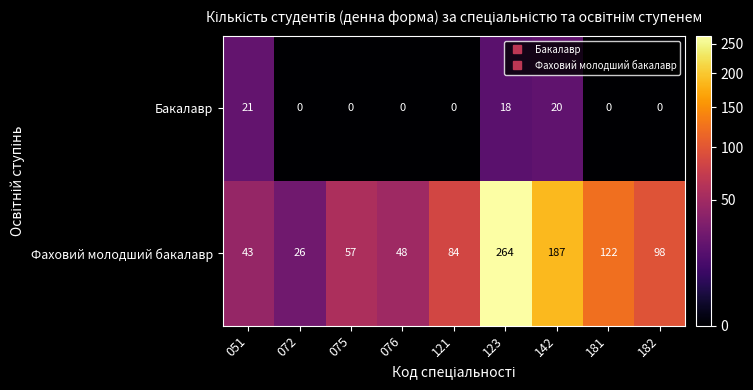

Which category has the highest value in the Фаховий молодший бакалавр series?

123